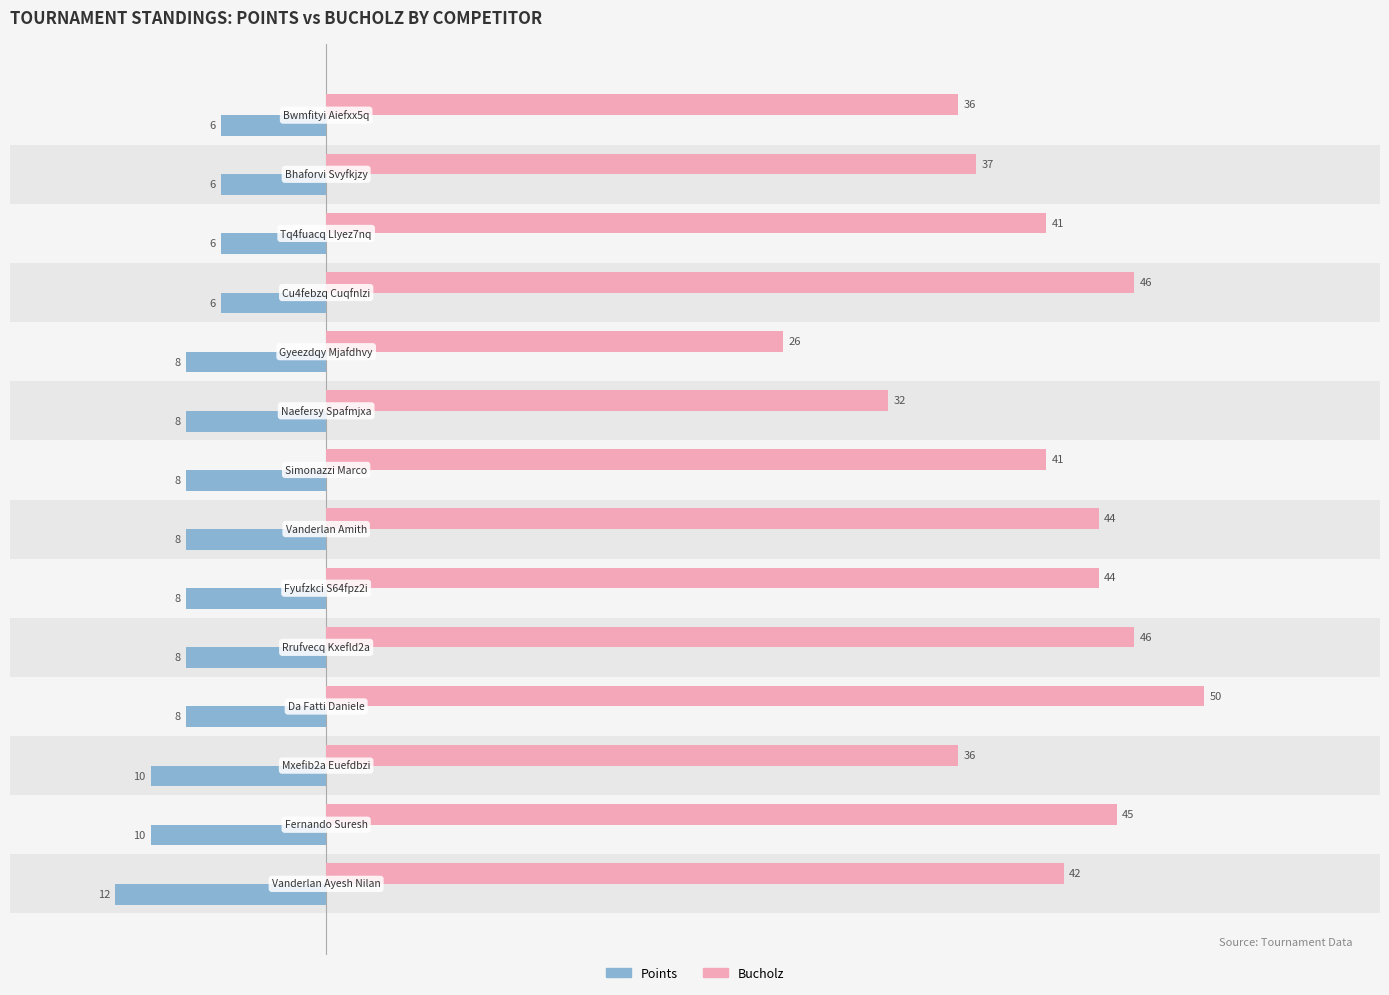

How many bars are there in total?

28